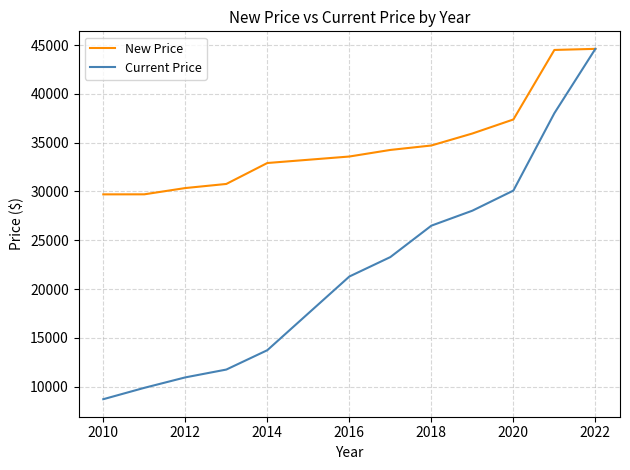

True or false: New Price and Current Price intersect in this chart.

False